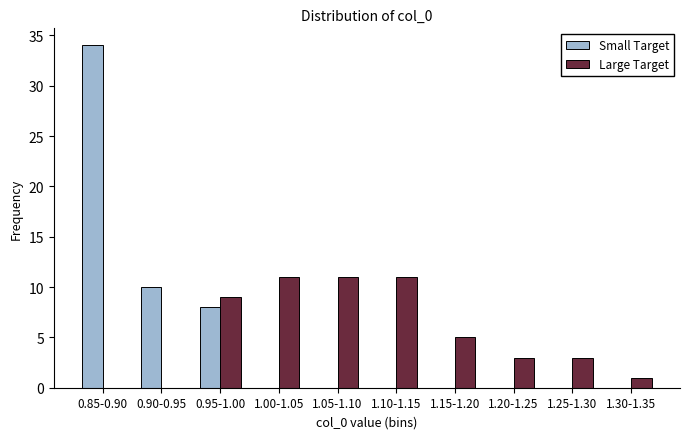

Reading left to right, transcribe all the data shown in this chart.

Small Target: 0.85-0.90=34	0.90-0.95=10	0.95-1.00=8	1.00-1.05=0	1.05-1.10=0	1.10-1.15=0	1.15-1.20=0	1.20-1.25=0	1.25-1.30=0	1.30-1.35=0
Large Target: 0.85-0.90=0	0.90-0.95=0	0.95-1.00=9	1.00-1.05=11	1.05-1.10=11	1.10-1.15=11	1.15-1.20=5	1.20-1.25=3	1.25-1.30=3	1.30-1.35=1